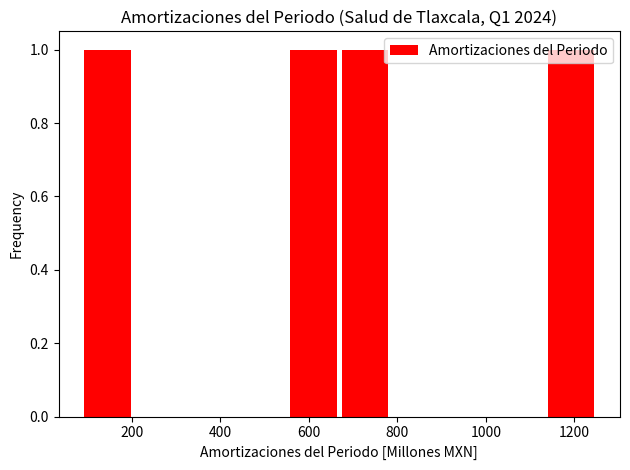

How tall is the bar that spans 100 to 200 on the x-axis? Neither the bar edges nor the heights are printed on the chart, so give them approximately, as read against the axes.

1